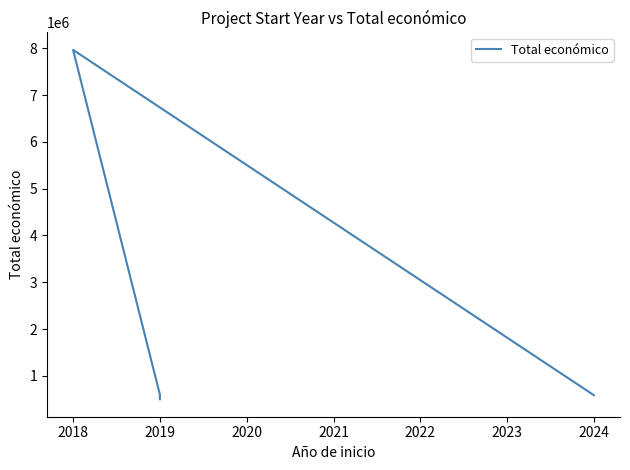

What is the value of the 4th point from the left?

499930